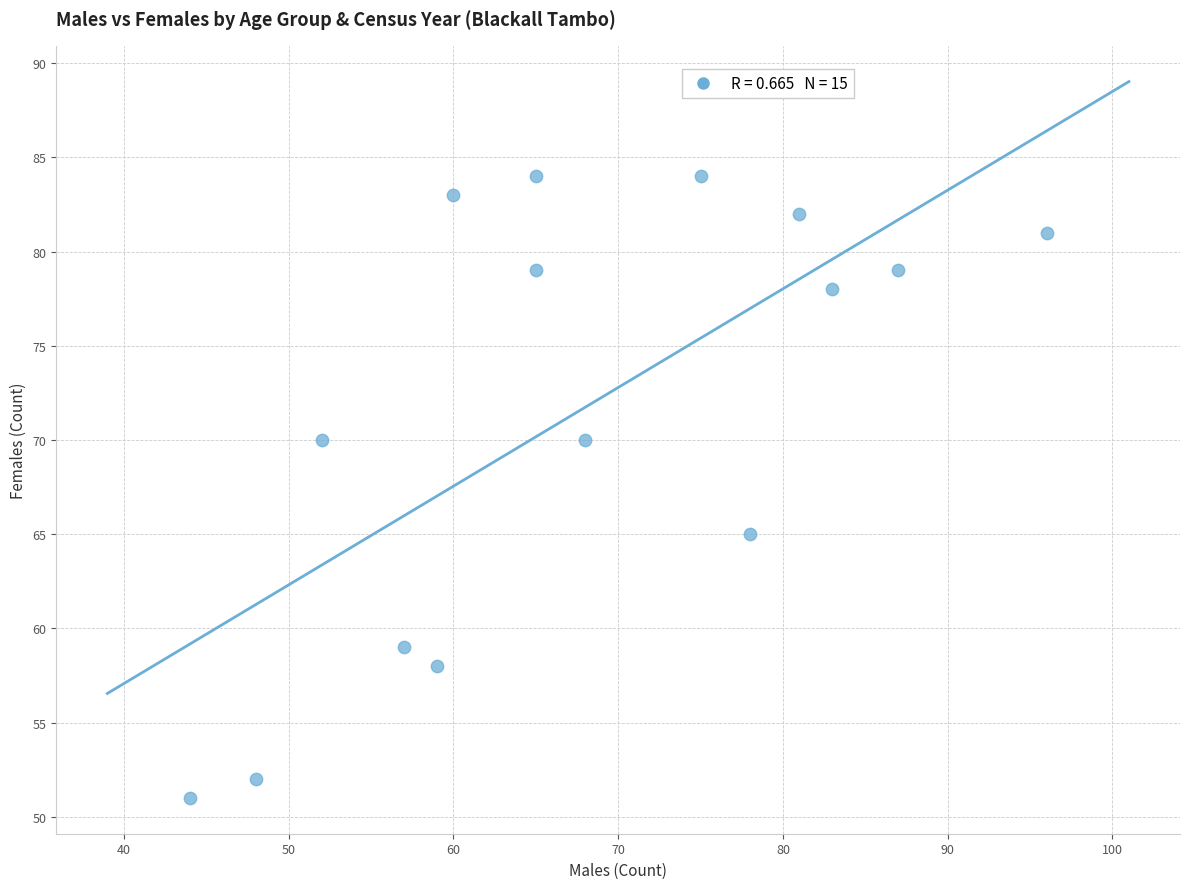

What Y value in the scatter plot is closest to 67?

65